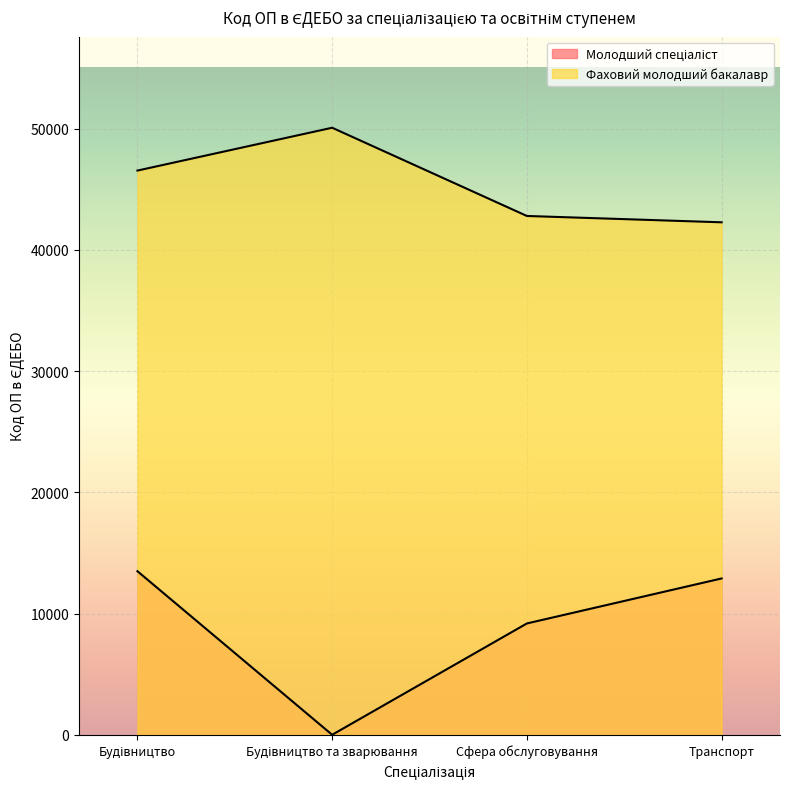

Reading left to right, what are all the values shown in this chart?

Будівництво=46537	Будівництво та зварювання=50070	Сфера обслуговування=42793	Транспорт=42271